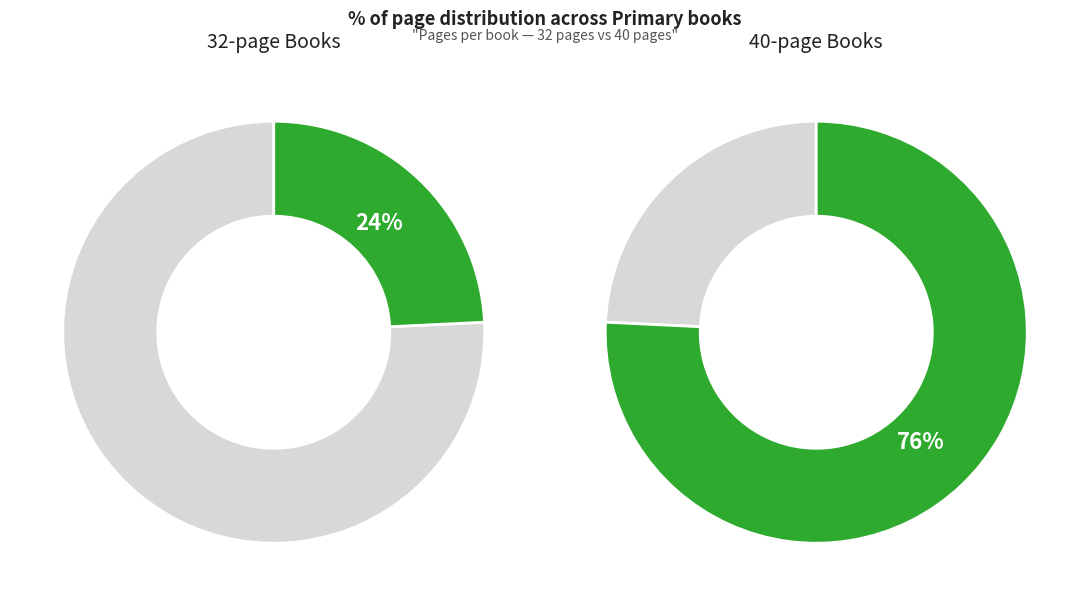

True or false: Just Us accounts for 25% of the total.

False